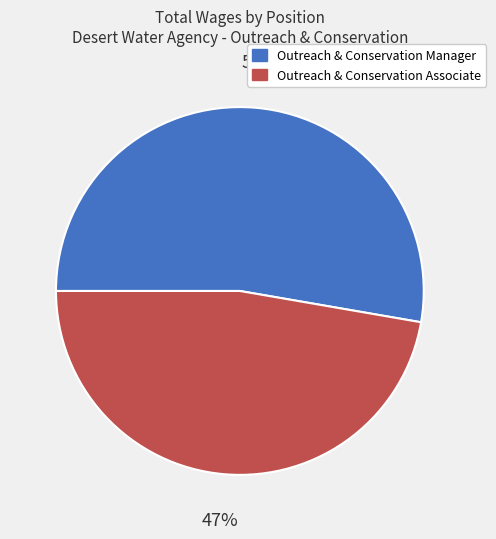

True or false: Outreach & Conservation Manager accounts for 53% of the total.

True